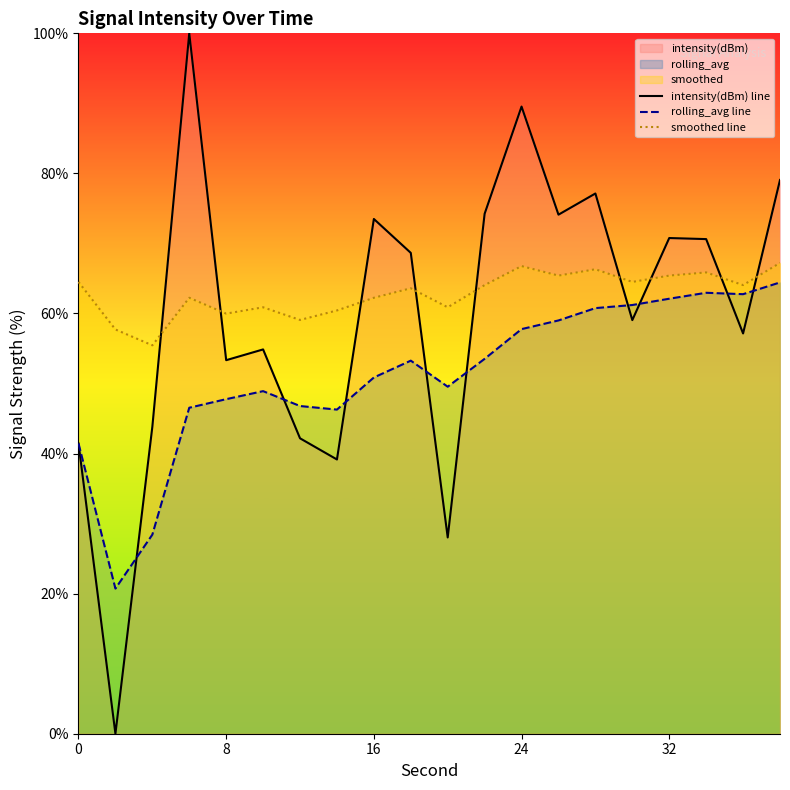

What is the sum of all intensity(dBm) line values?

1196.7